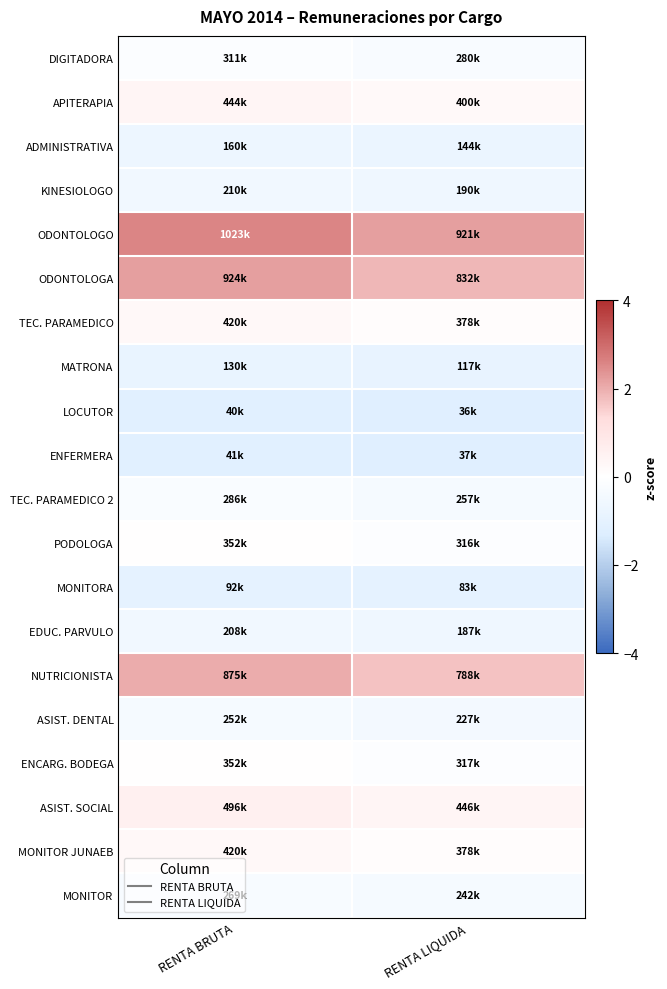

Which has a higher value, RENTA BRUTA or RENTA LIQUIDA?

RENTA BRUTA